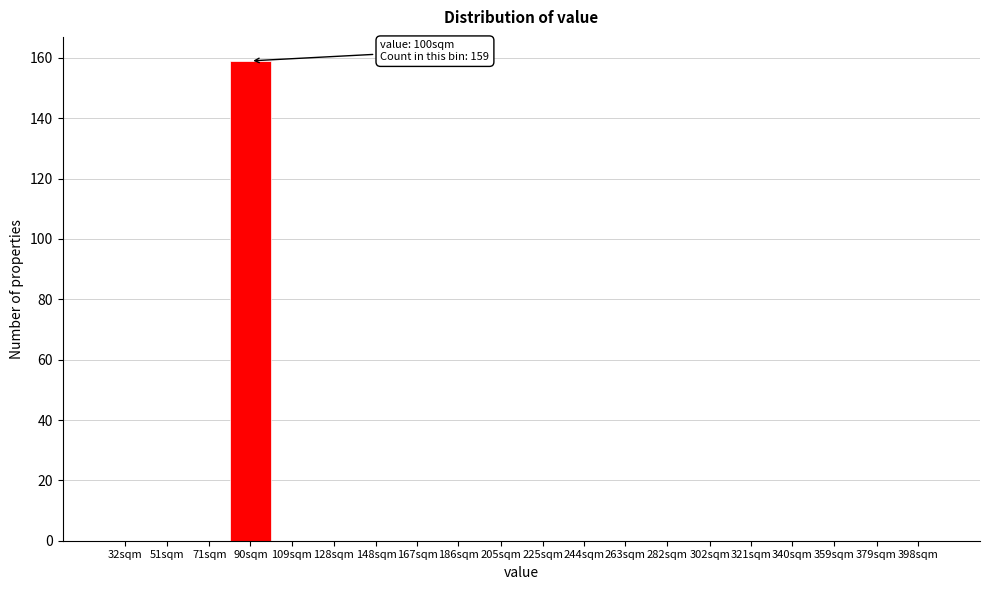

Reading right to left, what are all the values shown in this chart?

398sqm=0	379sqm=0	359sqm=0	340sqm=0	321sqm=0	302sqm=0	282sqm=0	263sqm=0	244sqm=0	225sqm=0	205sqm=0	186sqm=0	167sqm=0	148sqm=0	128sqm=0	109sqm=0	90sqm=159	71sqm=0	51sqm=0	32sqm=0